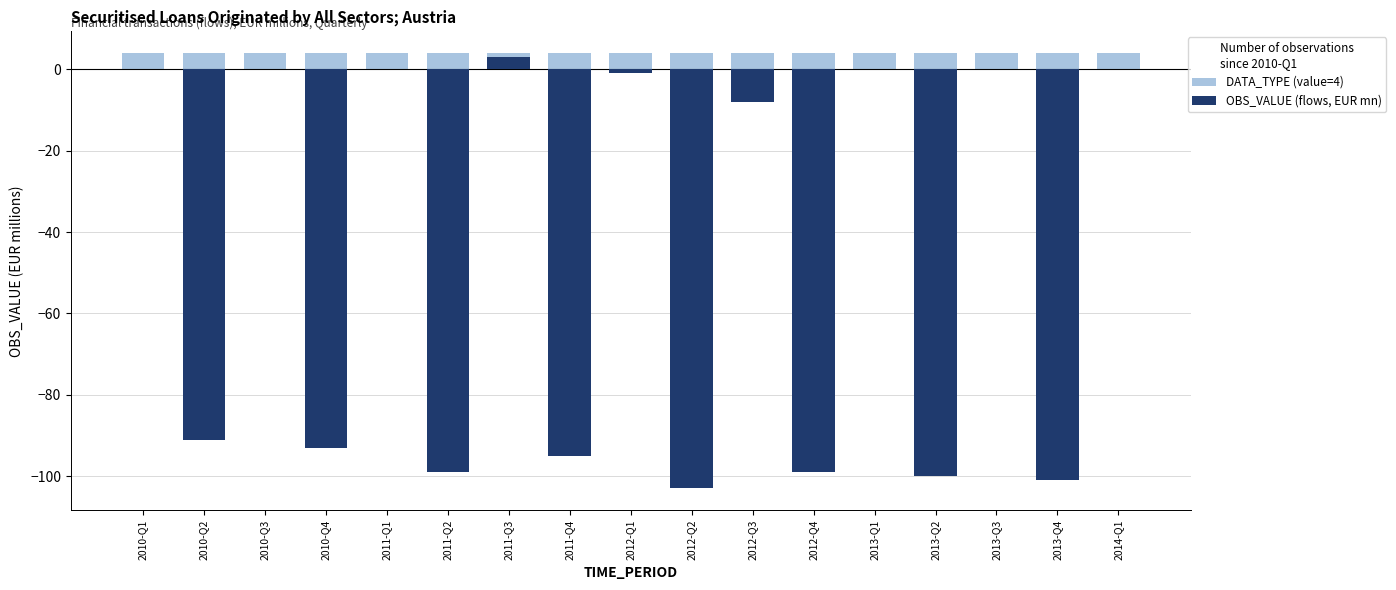

Which has a higher value, 2012-Q4 or 2014-Q1?

2012-Q4